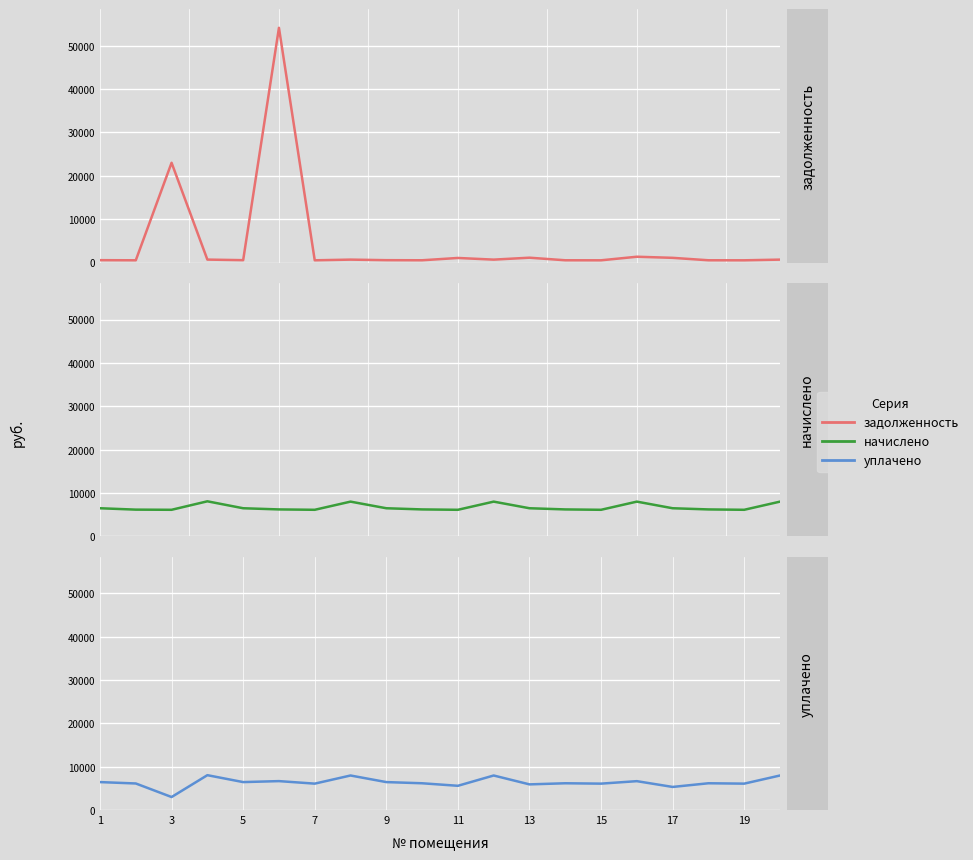

What is the difference between the задолженность values at 9 and 11?

127.0